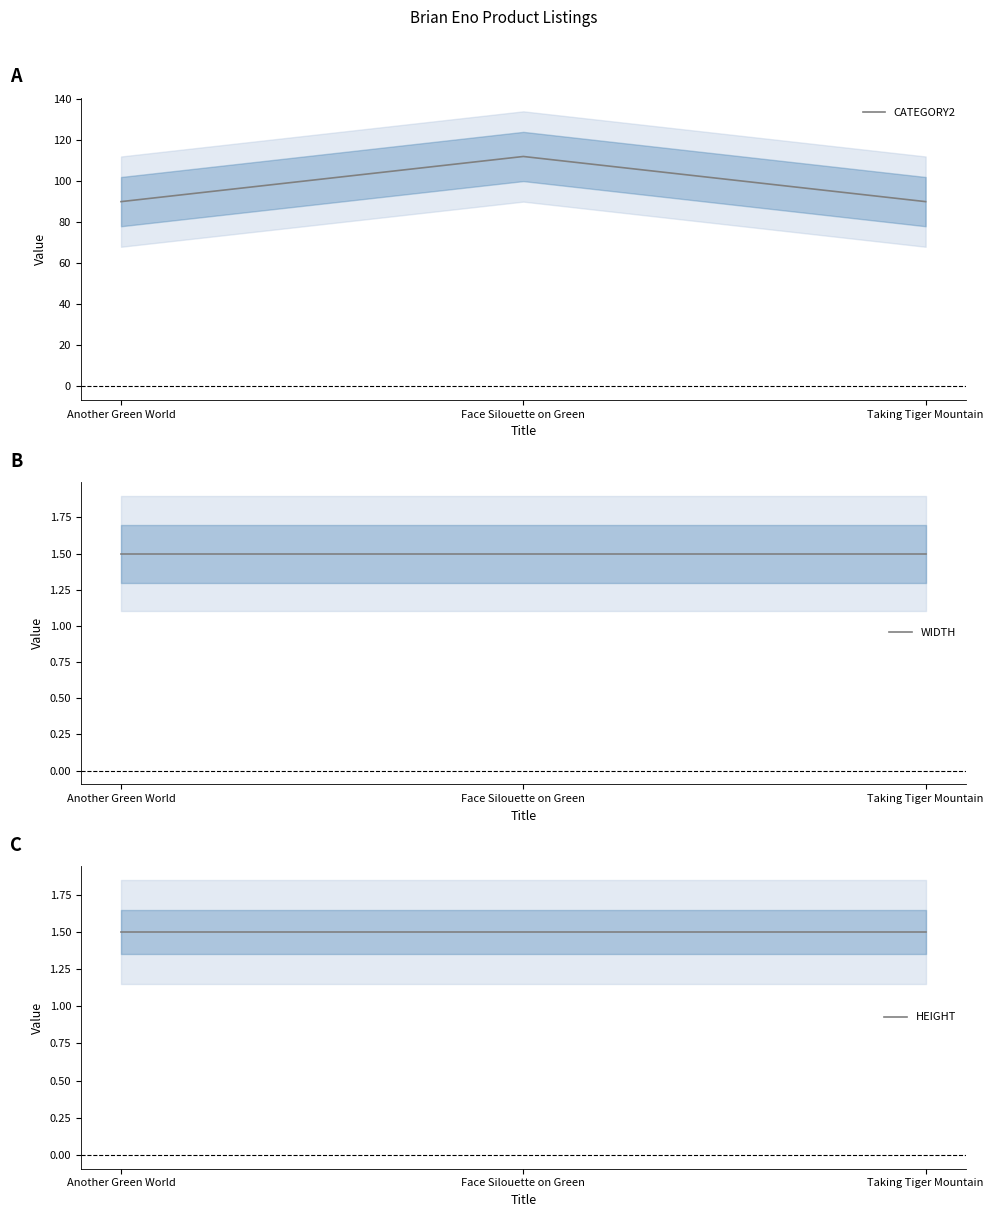

Read the HEIGHT value at Taking Tiger Mountain.

1.5